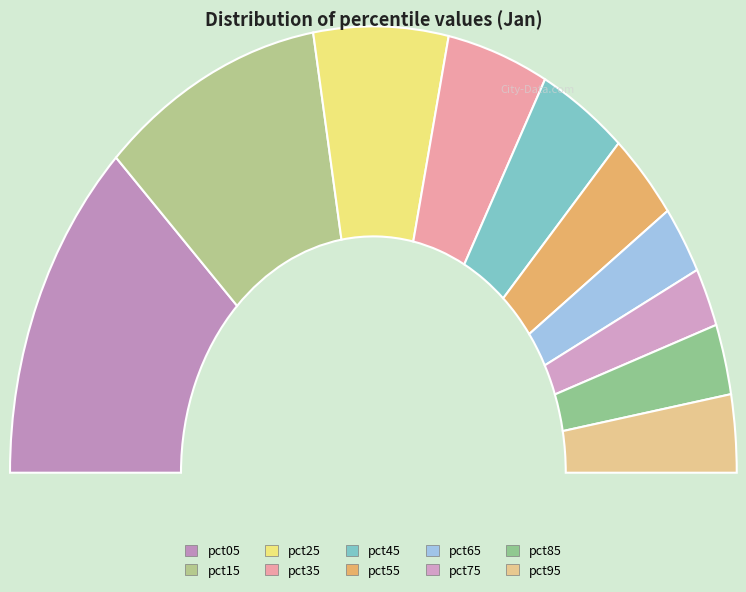

How many slices are in this pie chart?

10